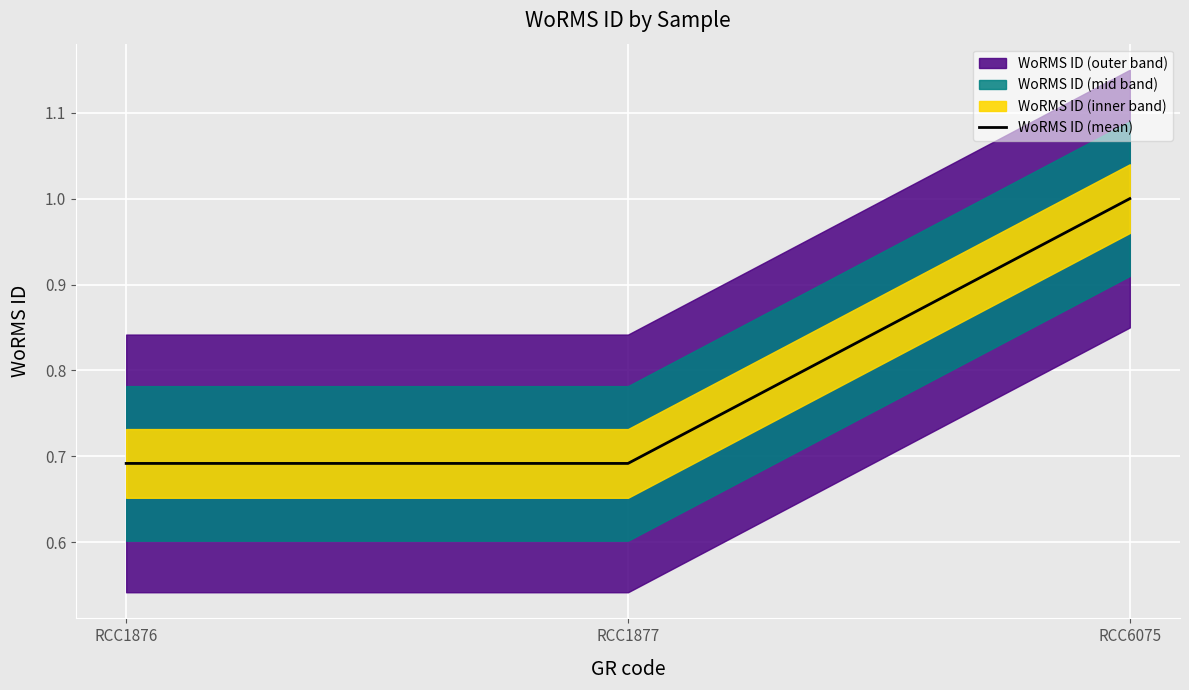

List the labels in order of value, smallest first.

RCC1876, RCC1877, RCC6075